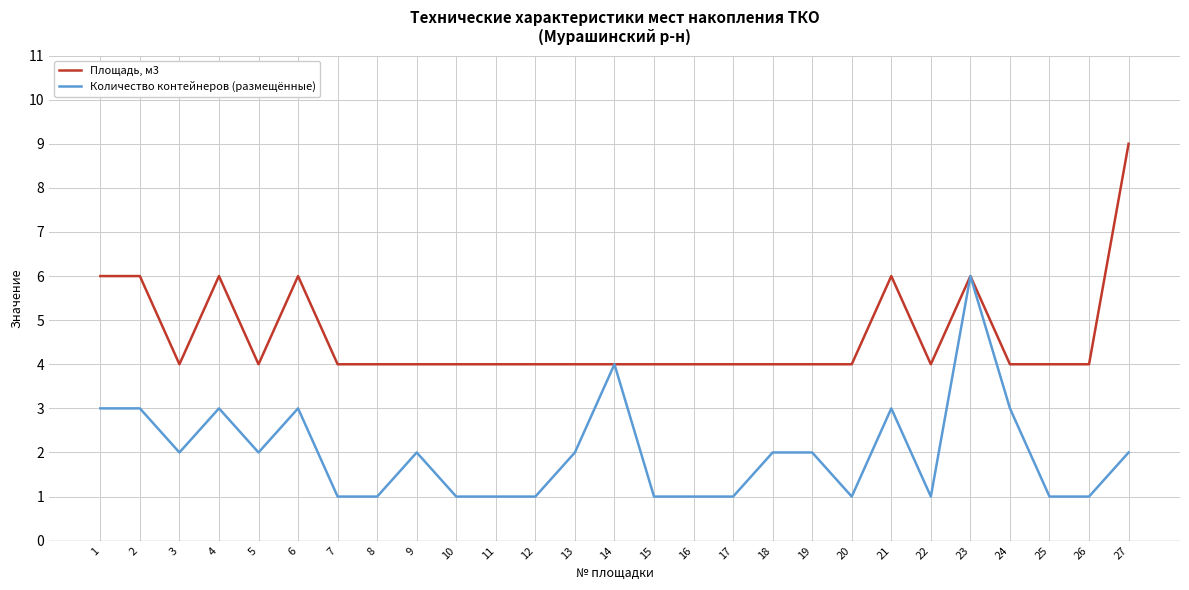

What is the spread (max minus min) of values at 25?

3